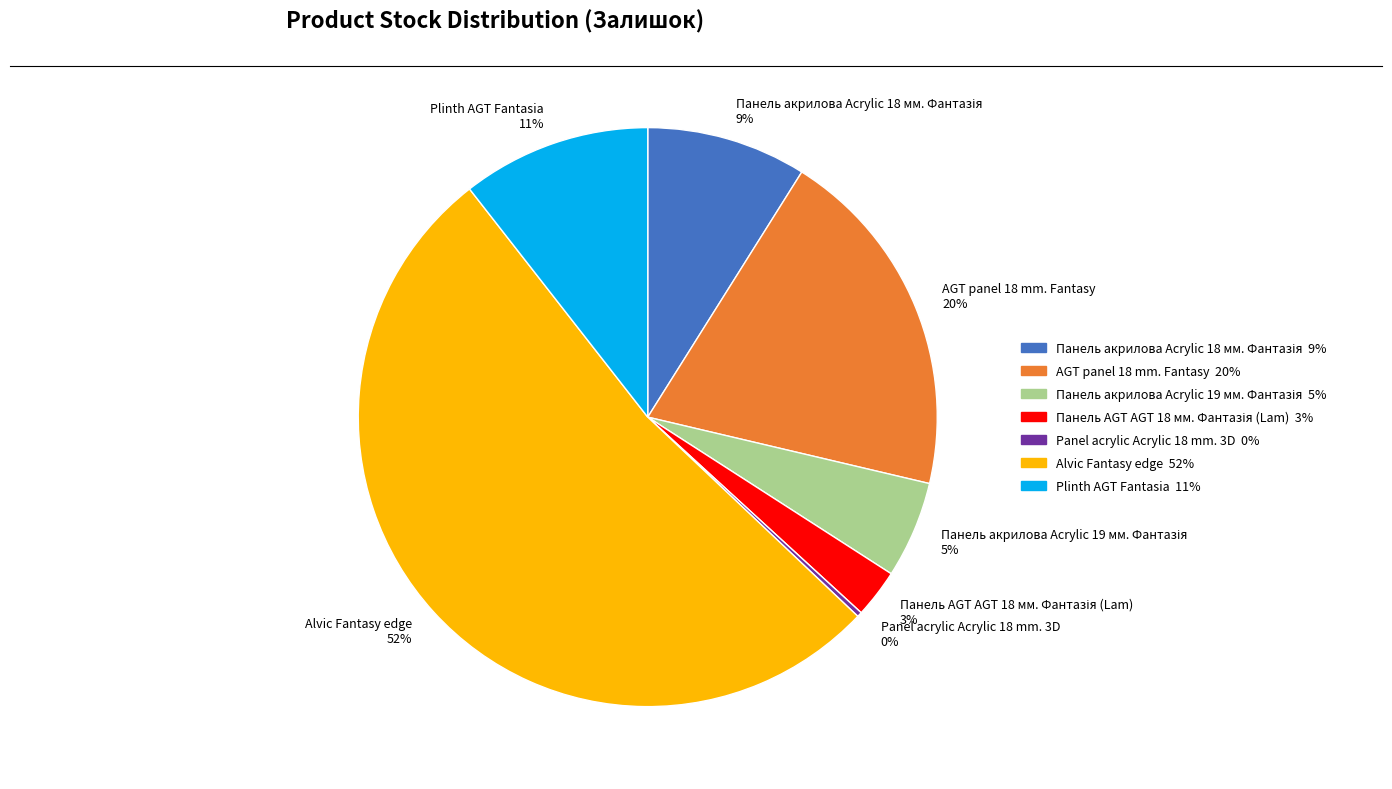

Is the sum of Plinth AGT Fantasia 11% and AGT panel 18 mm. Fantasy 20% greater than half?

No